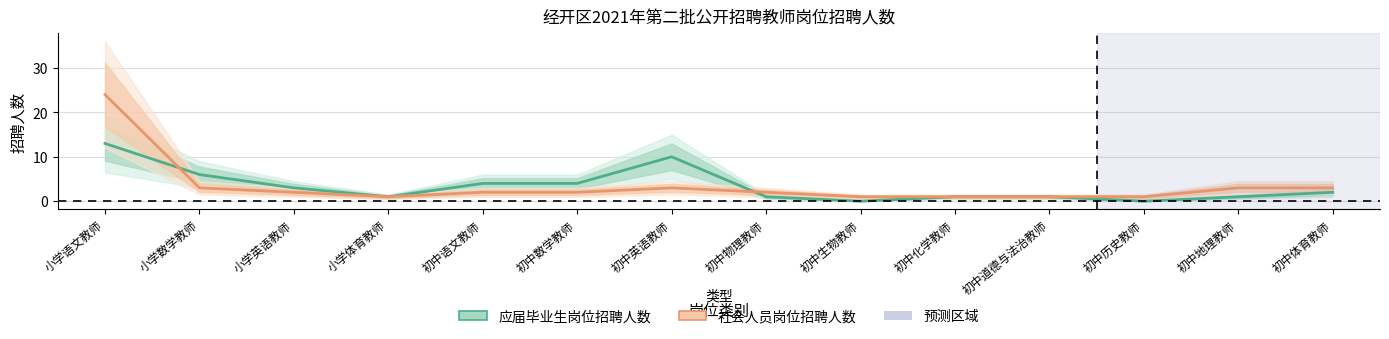

Where do 应届毕业生岗位招聘人数 and 社会人员岗位招聘人数 first cross each other?

小学语文教师 and 小学数学教师